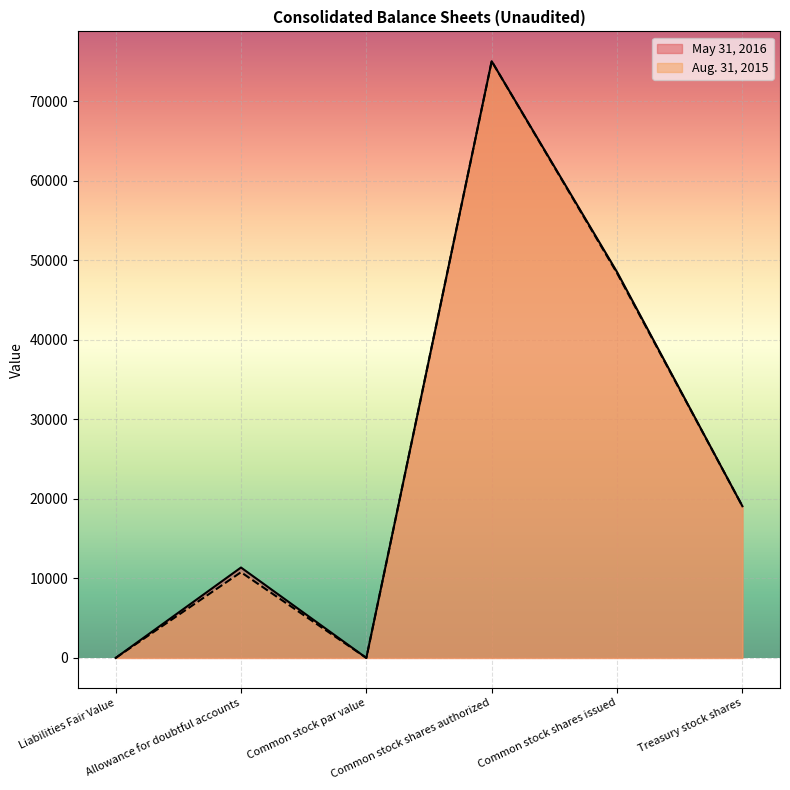

Reading left to right, what are all the values shown in this chart?

May 31, 2016: Liabilities Fair Value=0	Allowance for doubtful accounts=11367	Common stock par value=1	Common stock shares authorized=75000	Common stock shares issued=48506	Treasury stock shares=19071
Aug. 31, 2015: Liabilities Fair Value=0	Allowance for doubtful accounts=10777	Common stock par value=1	Common stock shares authorized=75000	Common stock shares issued=48369	Treasury stock shares=19077